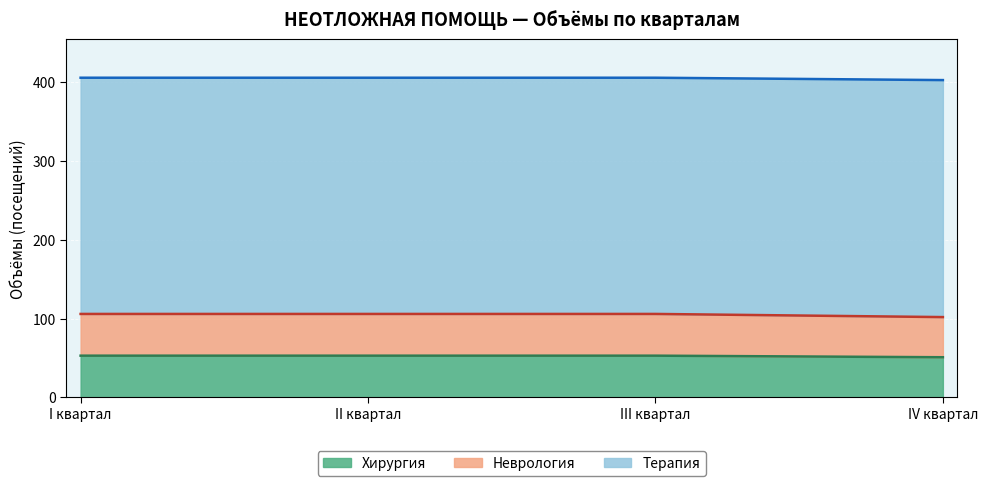

True or false: Хирургия and Неврология intersect in this chart.

False